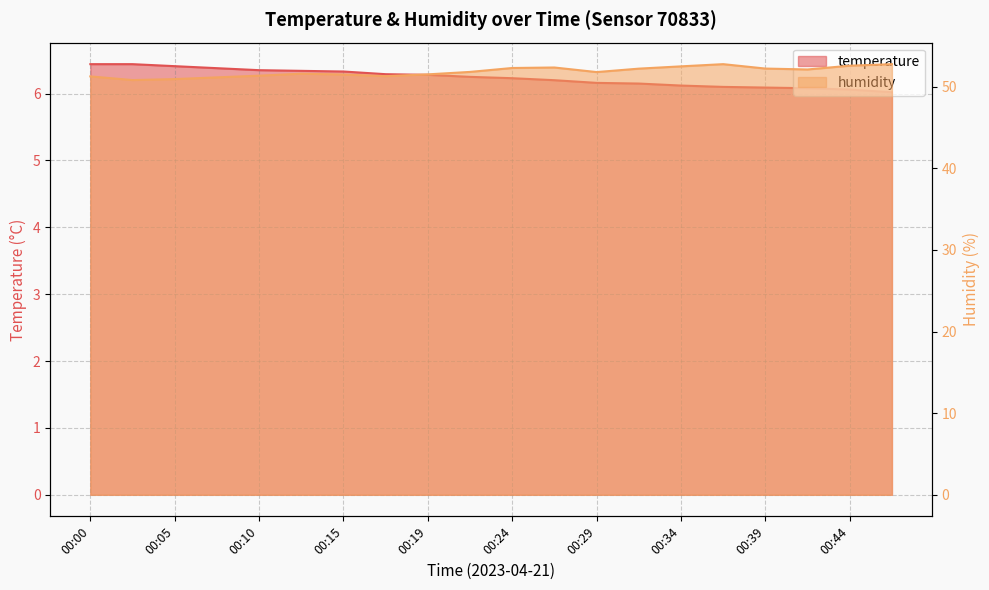

Rank the series at 00:41 from highest to lowest value.

humidity, temperature